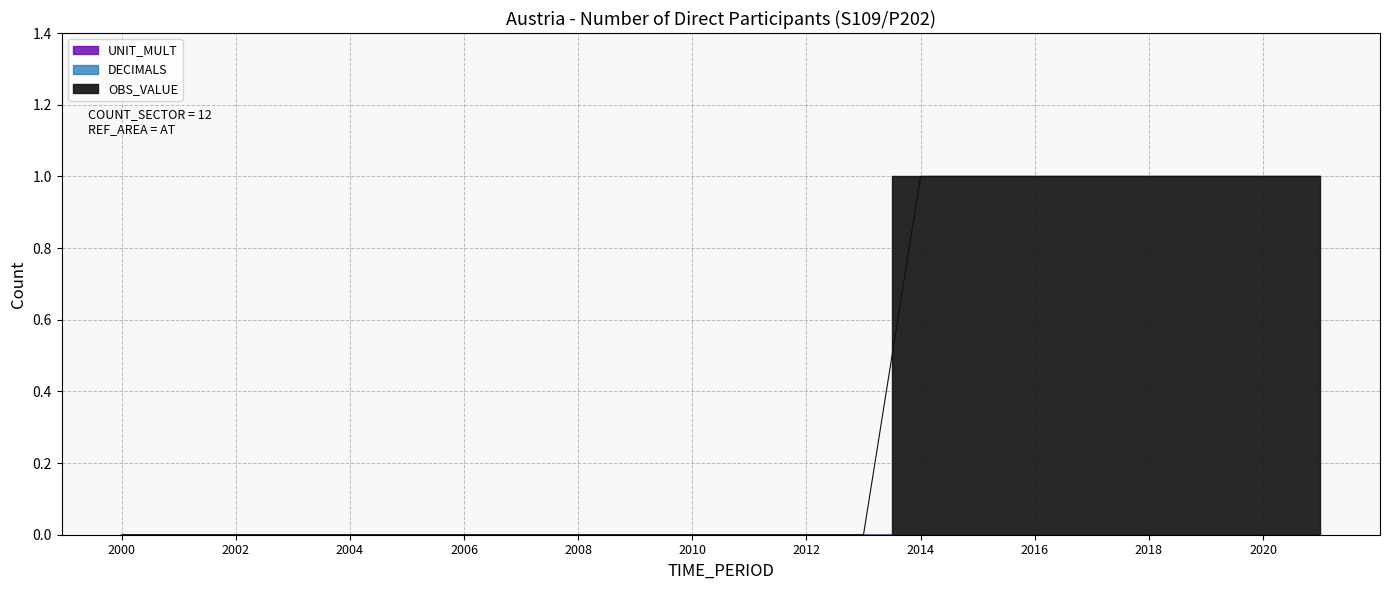

The UNIT_MULT series shows 0 at 2010. True or false?

True